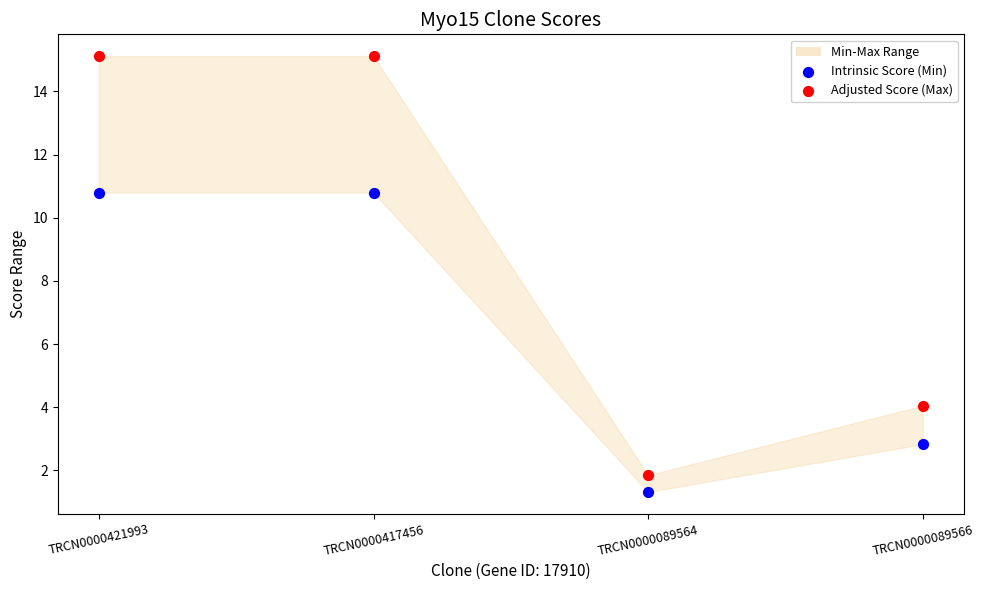

In the Intrinsic Score (Min) series, what Y value is closest to 6?

2.8